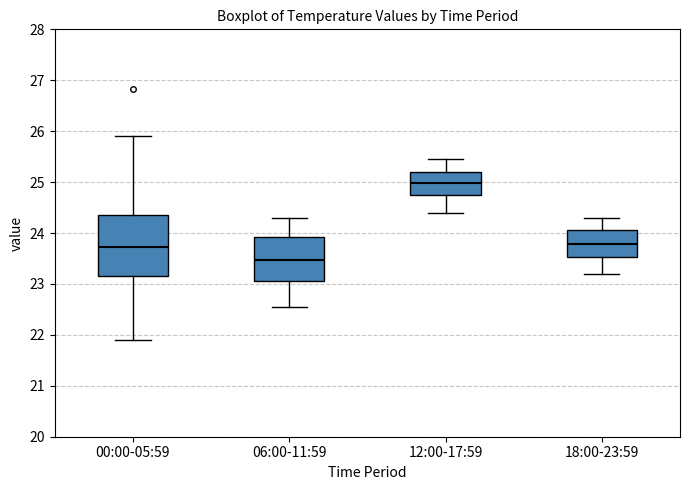

Reading left to right, read every box against the y-axis: the position of its median line, the range the box covers, and the ends of its whiskers. The values are not printed on the chart, so give them approximately, as read against the axis.

00:00-05:59: median 23.7, box 23.2 to 24.4, whiskers 21.9 to 25.9
06:00-11:59: median 23.5, box 23.1 to 23.9, whiskers 22.6 to 24.3
12:00-17:59: median 25.0, box 24.7 to 25.2, whiskers 24.4 to 25.5
18:00-23:59: median 23.8, box 23.5 to 24.1, whiskers 23.2 to 24.3